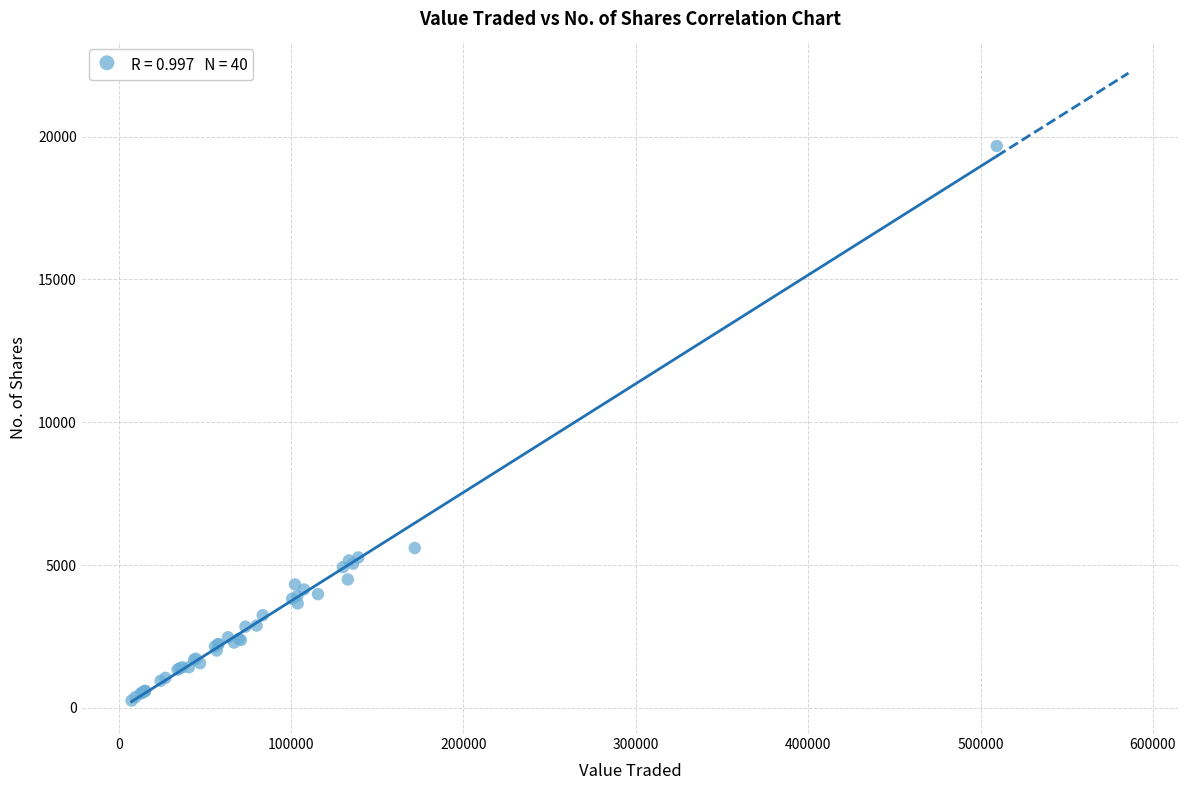

What Y value in the scatter plot is closest to 9963?

5596